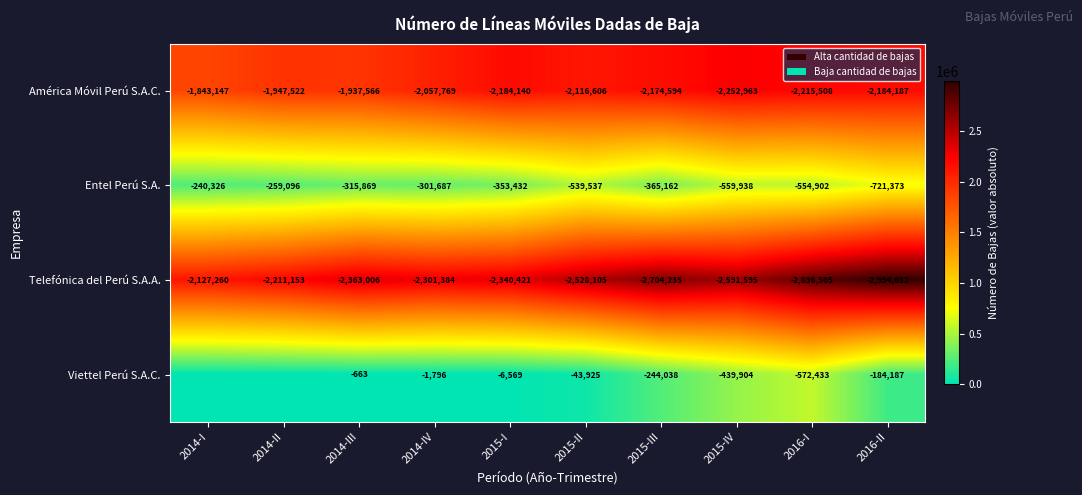

The Viettel Perú S.A.C. series shows 289095 at 2016-II. True or false?

False